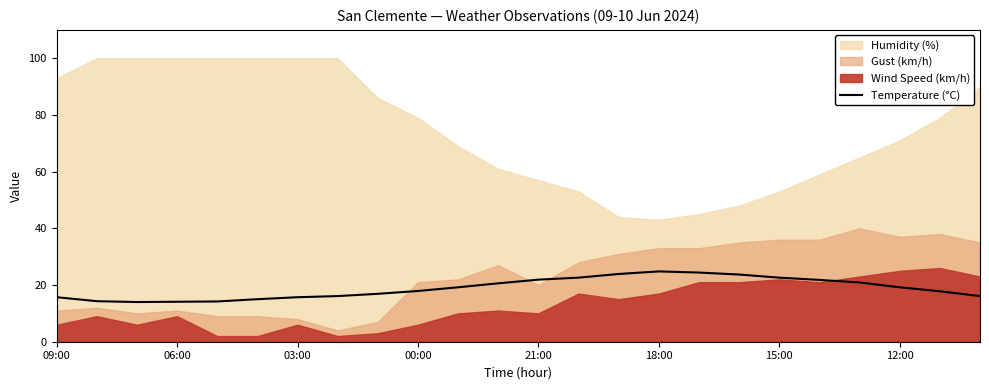

True or false: Temperature (°C) has a value of 19.5 at 06:00.

False